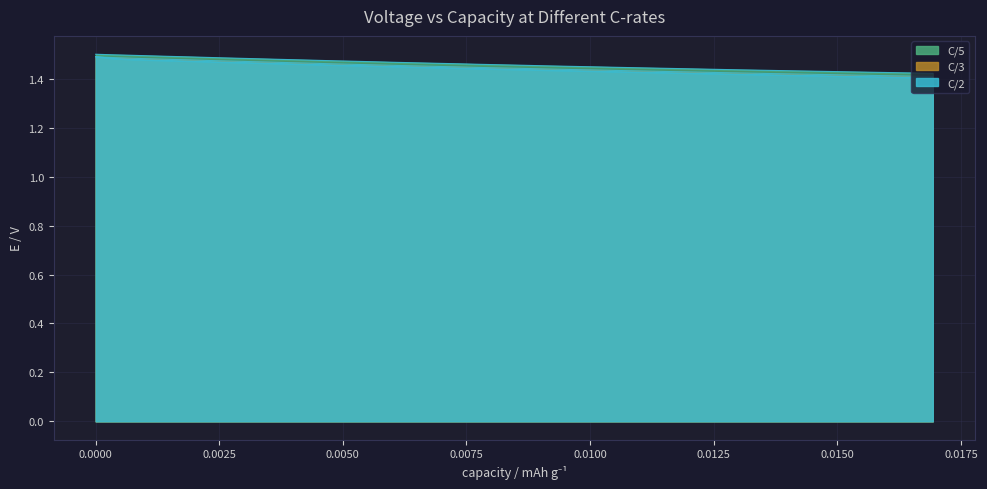

What is the smallest value displayed?

1.4